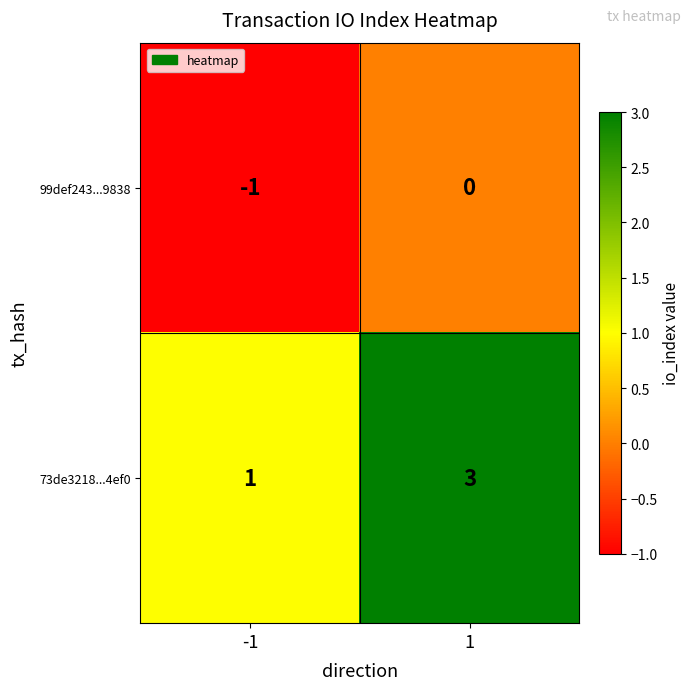

What is the greatest value displayed?

3